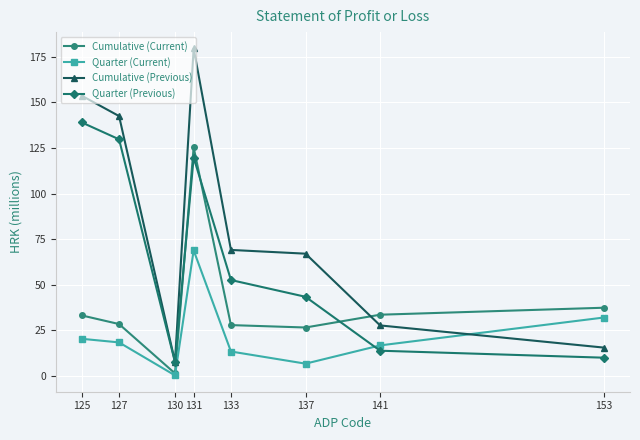

What is the average value of the Quarter (Previous) series?

64.5